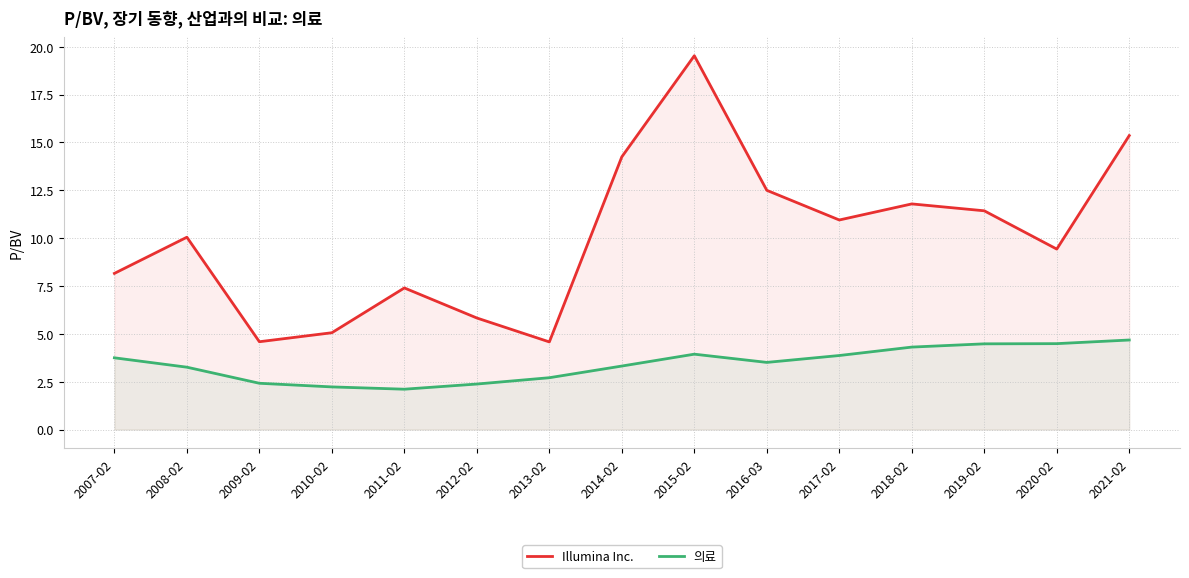

True or false: Illumina Inc. and 의료 cross at least once.

False